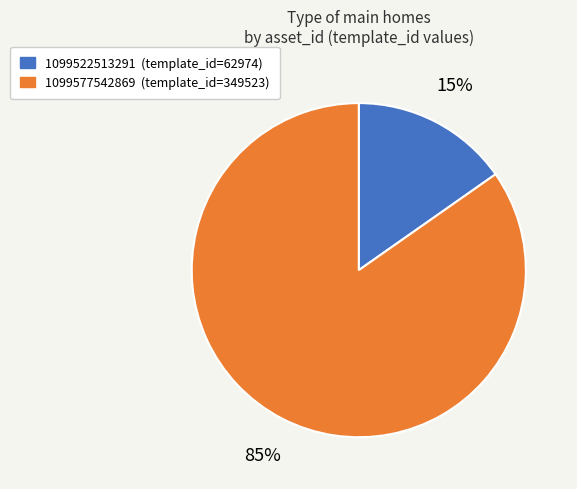

To the nearest percent, what portion does 1099577542869 represent?

85%